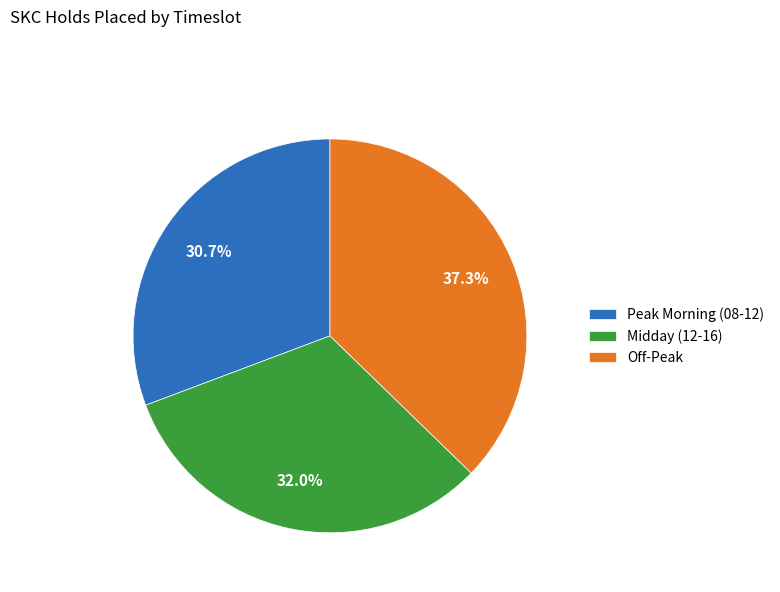

Approximately how many times larger is the value at Off-Peak compared to Peak Morning (08-12)?

1.2